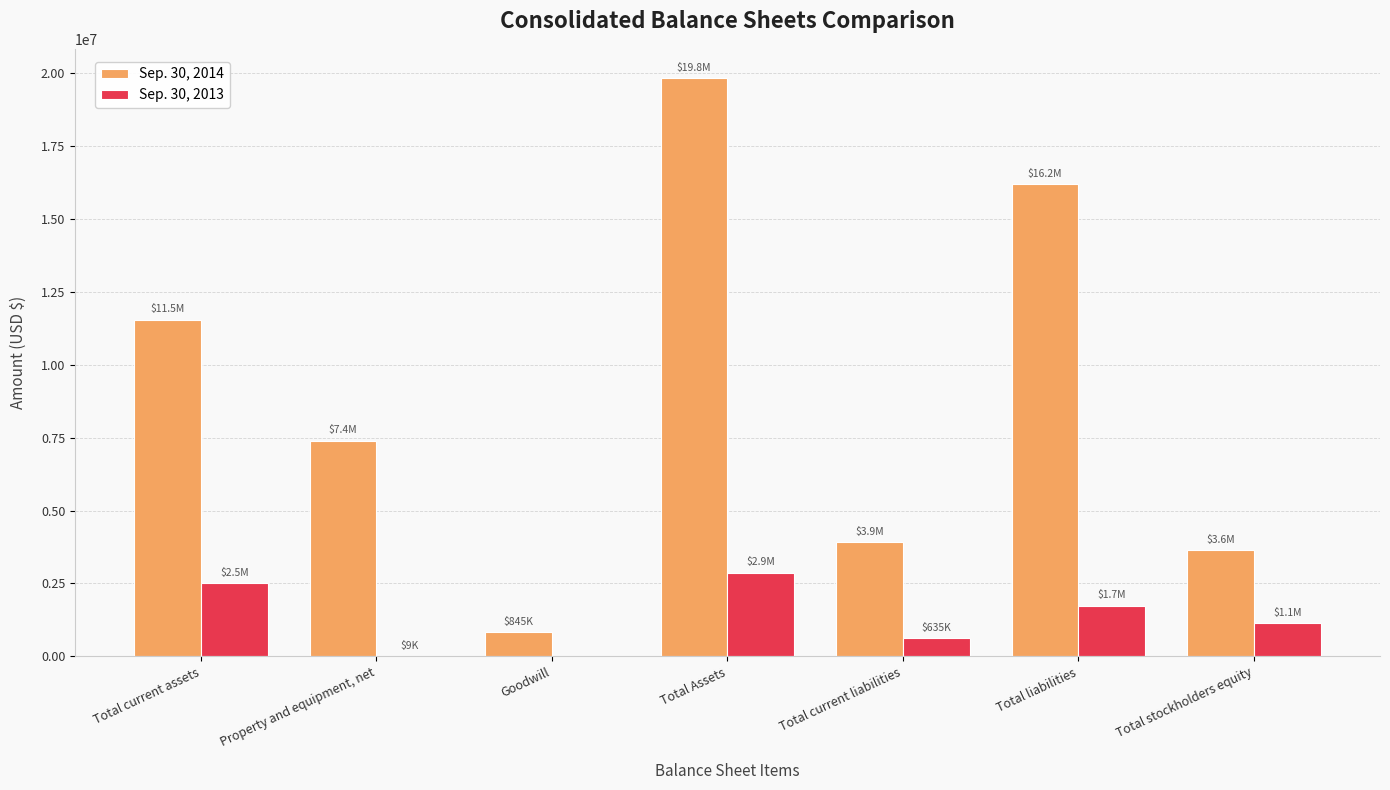

What are all the series names shown in the legend?

Sep. 30, 2014, Sep. 30, 2013